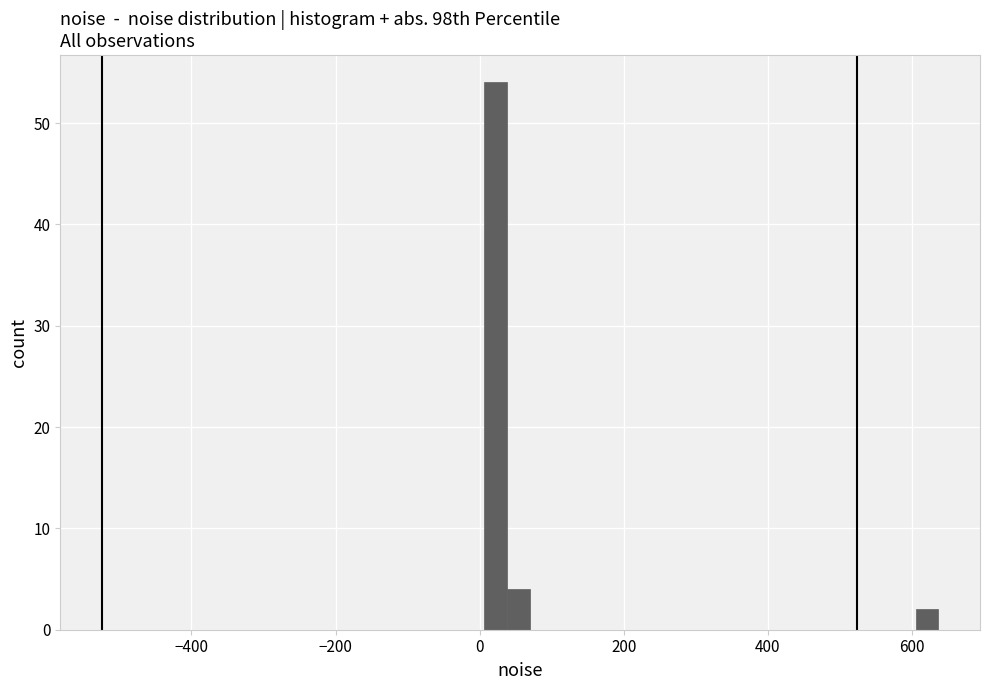

Read against the x-axis, roughly where is the centre of the tallest bar?

20